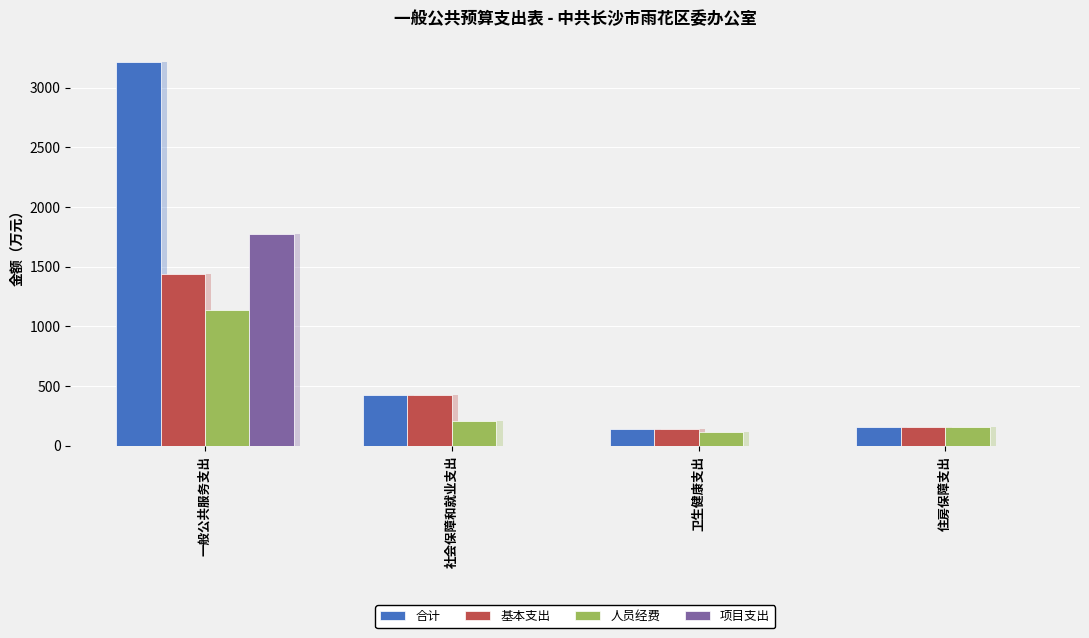

How many distinct data groups are displayed?

4